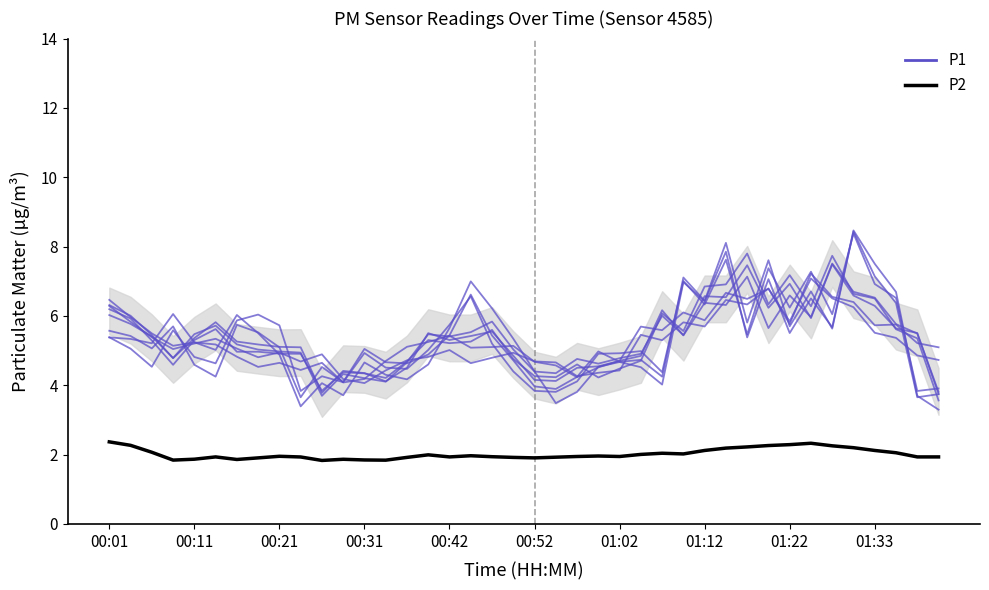

Is it true that P1 equals 4.2 at 00:52?

True